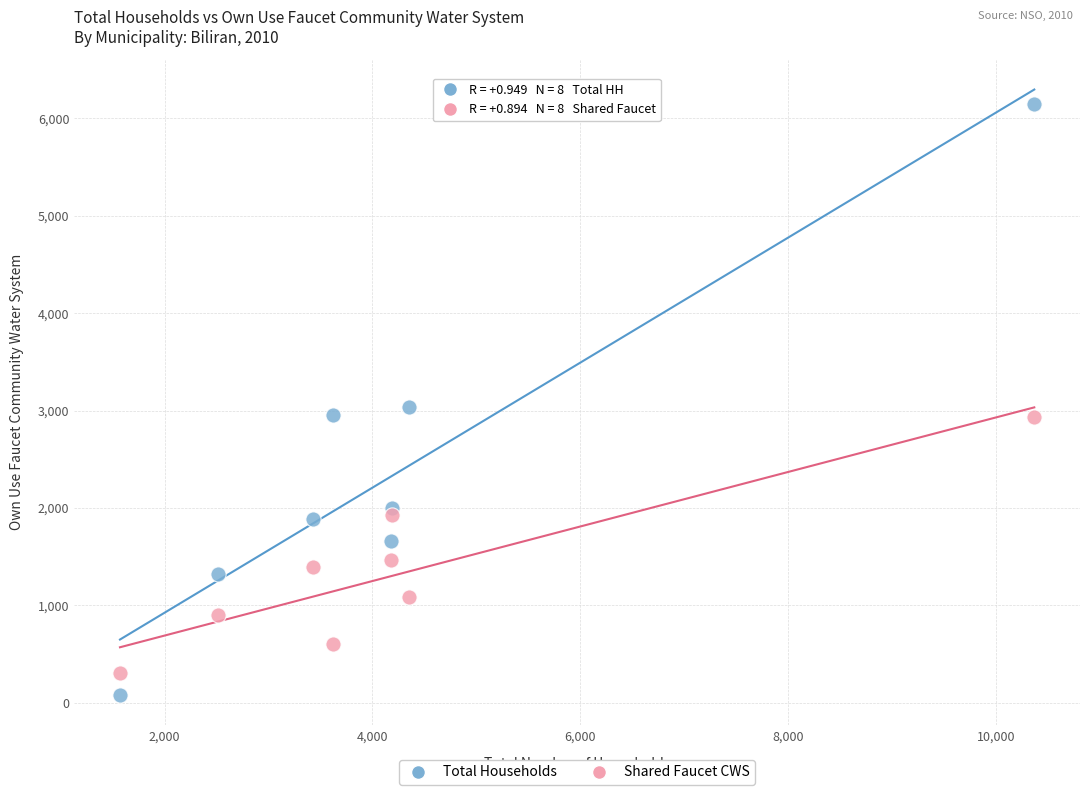

In the Total Households series, what Y value is closest to 3115?

3034